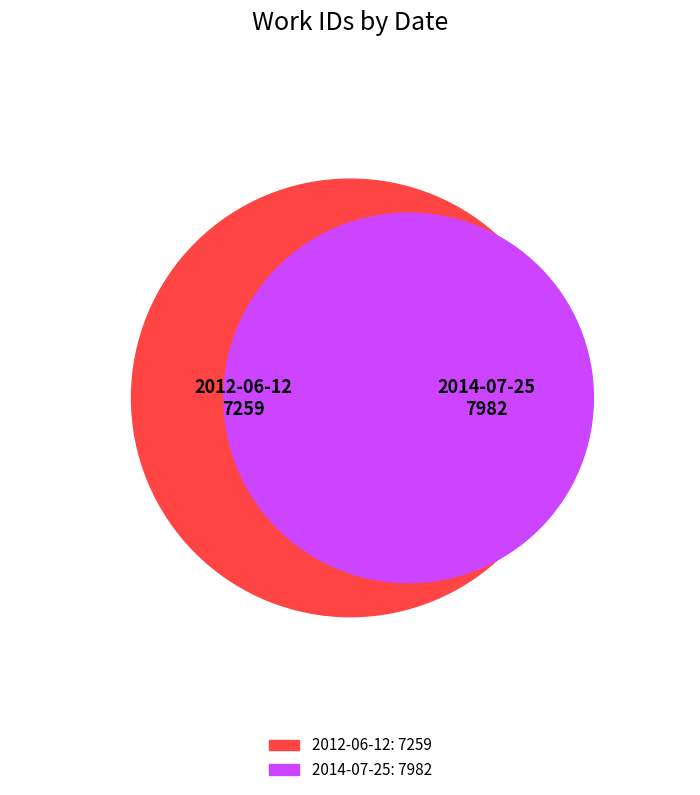

To the nearest percent, what percentage of the pie is 2012-06-12?

48%